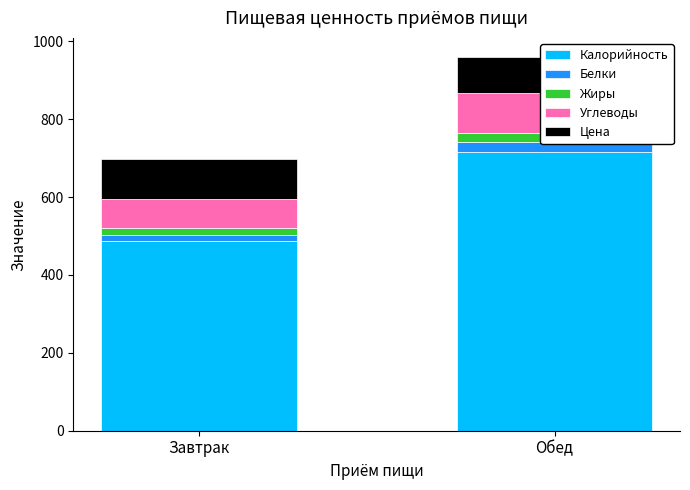

Reading left to right, extract all data points from this chart.

Калорийность: Завтрак=488	Обед=715
Белки: Завтрак=15	Обед=26
Жиры: Завтрак=17	Обед=24
Углеводы: Завтрак=76	Обед=102
Цена: Завтрак=102	Обед=94